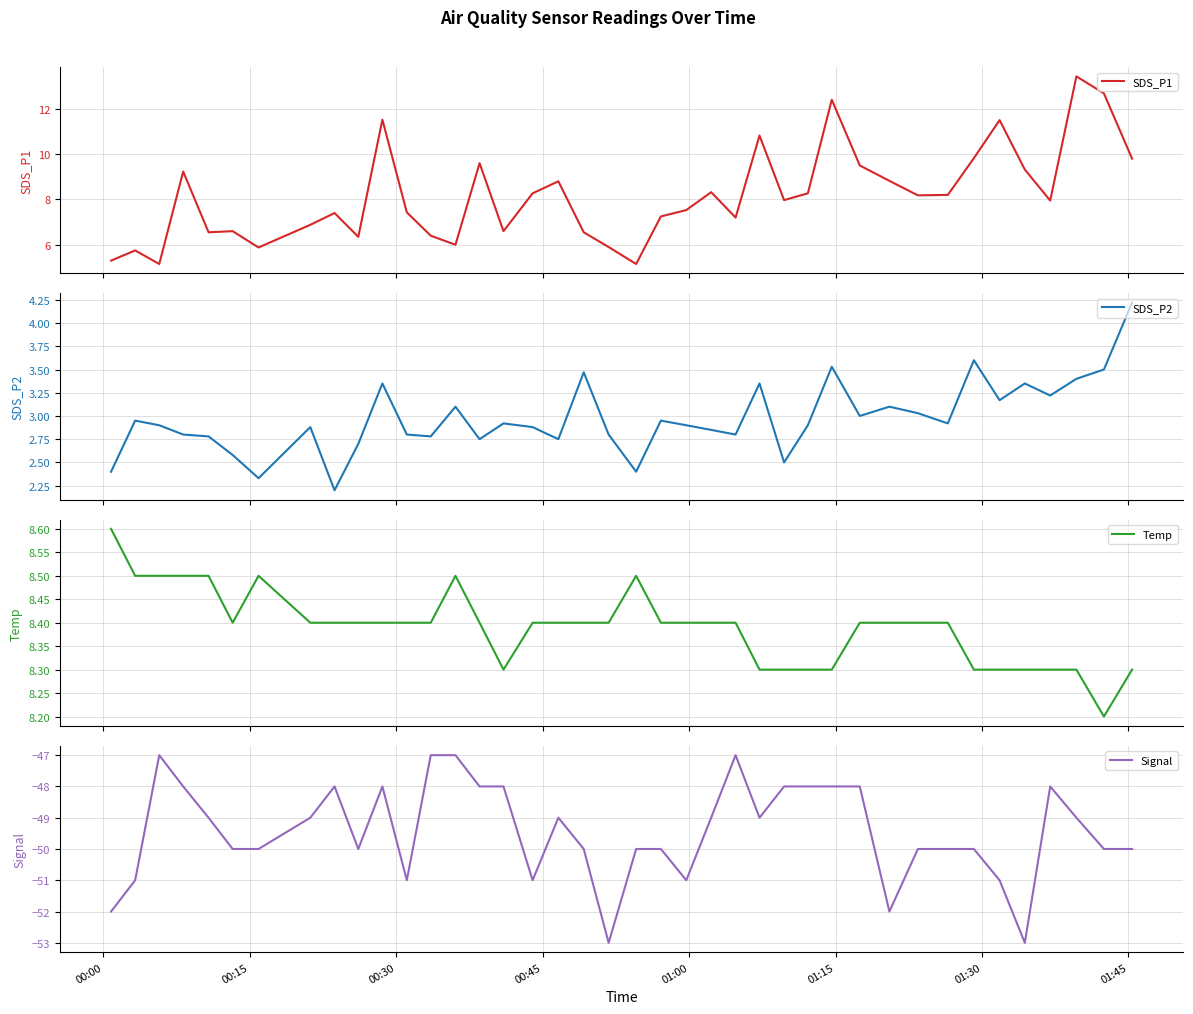

What is the highest value of the SDS_P1 series?

13.4